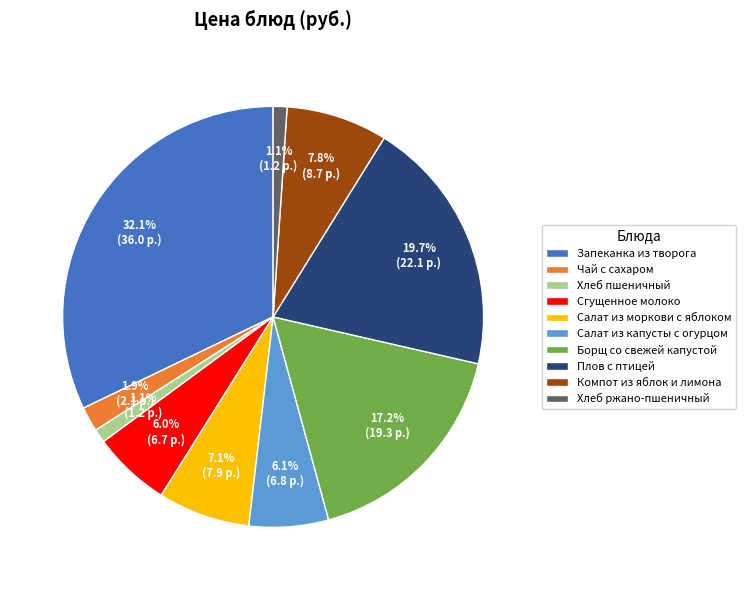

Is there any slice that represents more than half of the pie?

No